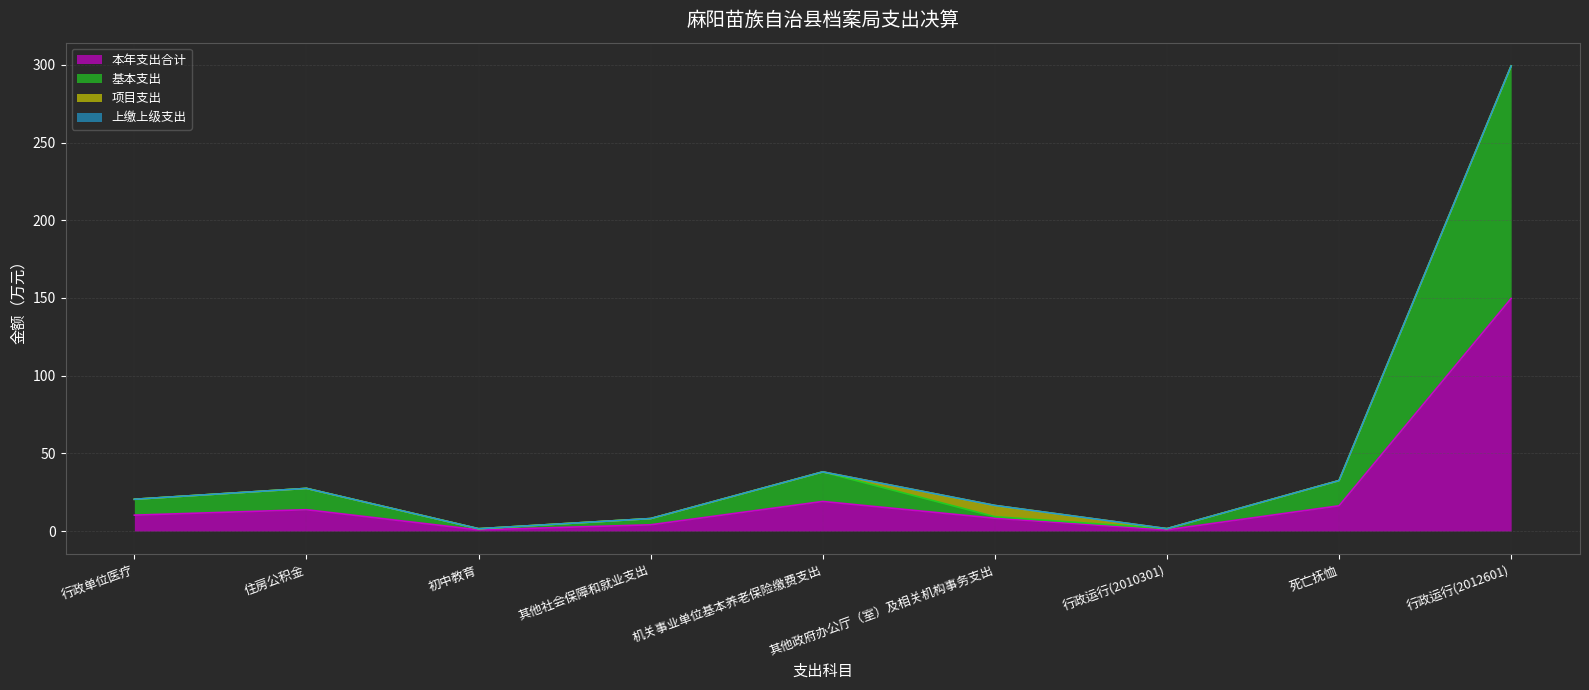

At which category does 基本支出 reach its first local valley?

初中教育